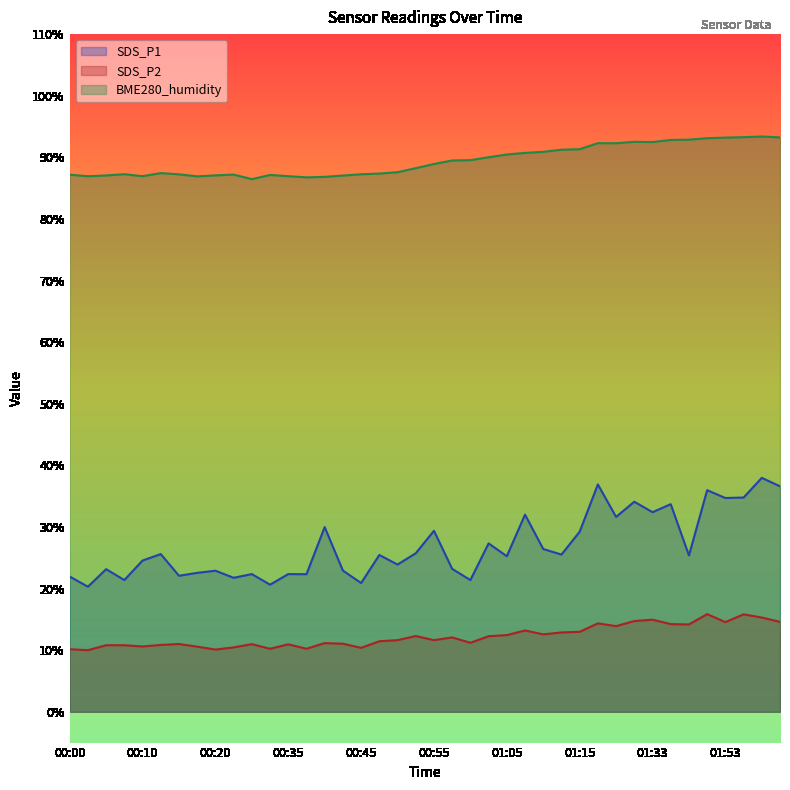

What is the greatest value displayed?

93.4